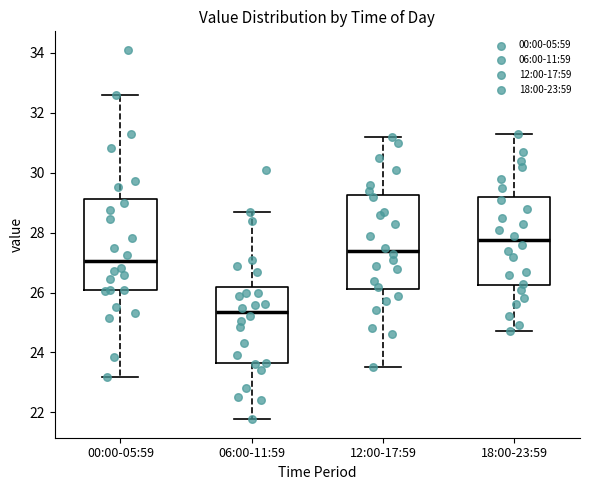

Reading left to right, transcribe this box plot: for each box, give where its median line is, the range the box spans, and where its two whiskers end, as read against the y-axis. The values are not printed on the chart, so give them approximately, as read against the axis.

00:00-05:59: median 27.0, box 26.0 to 29.2, whiskers 23.2 to 32.6
06:00-11:59: median 25.4, box 23.6 to 26.2, whiskers 21.8 to 28.8
12:00-17:59: median 27.4, box 26.2 to 29.2, whiskers 23.6 to 31.2
18:00-23:59: median 27.8, box 26.2 to 29.2, whiskers 24.8 to 31.4